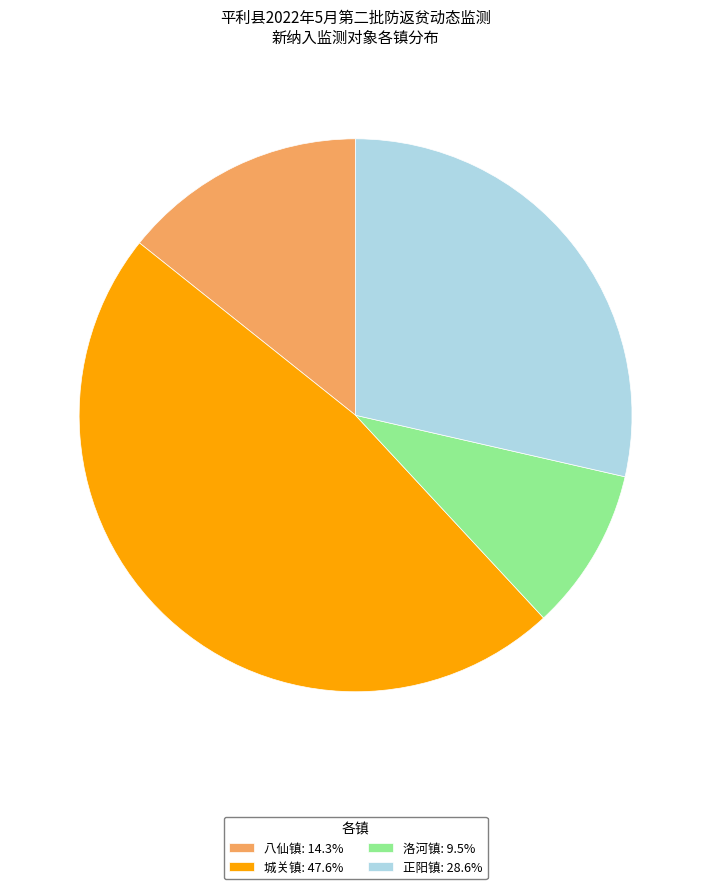

Does any single category account for the majority?

No